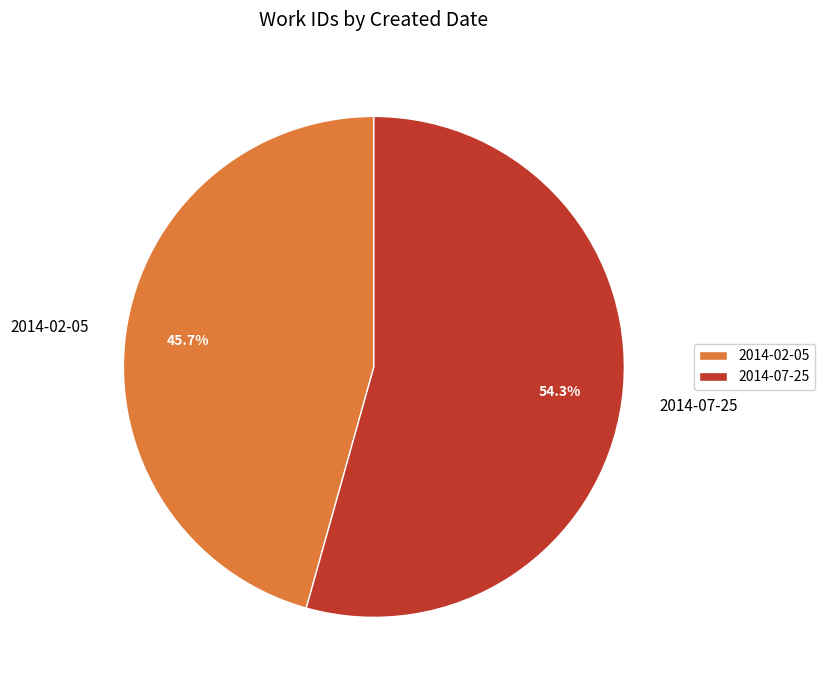

Which slice represents more than half of the pie?

2014-07-25